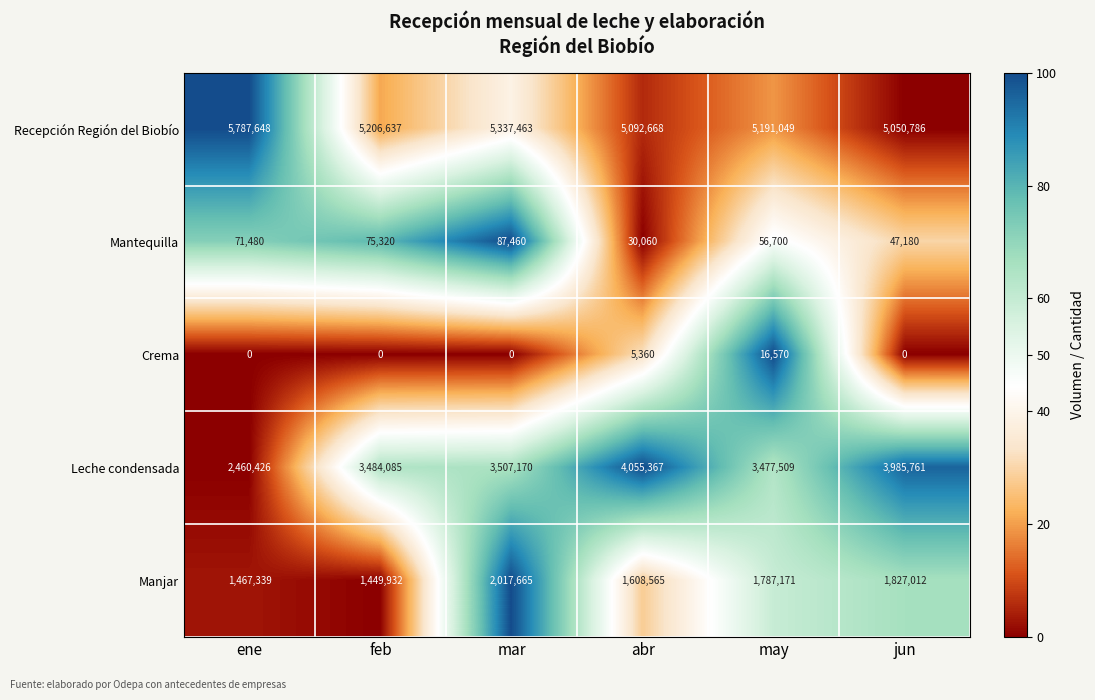

The Leche condensada series shows 2460426 at ene. True or false?

True